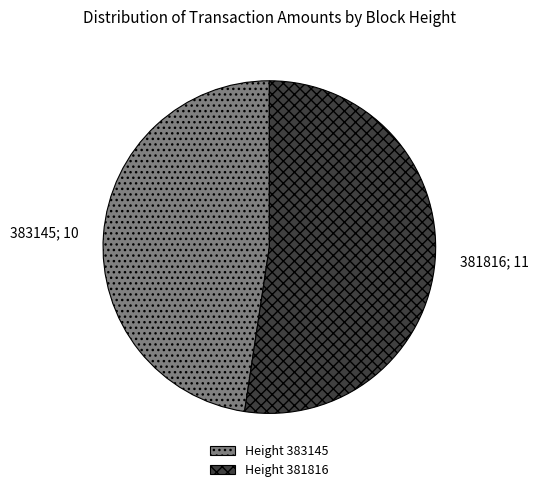

What is the ratio of the value at Height 383145 to the value at Height 381816?

0.9